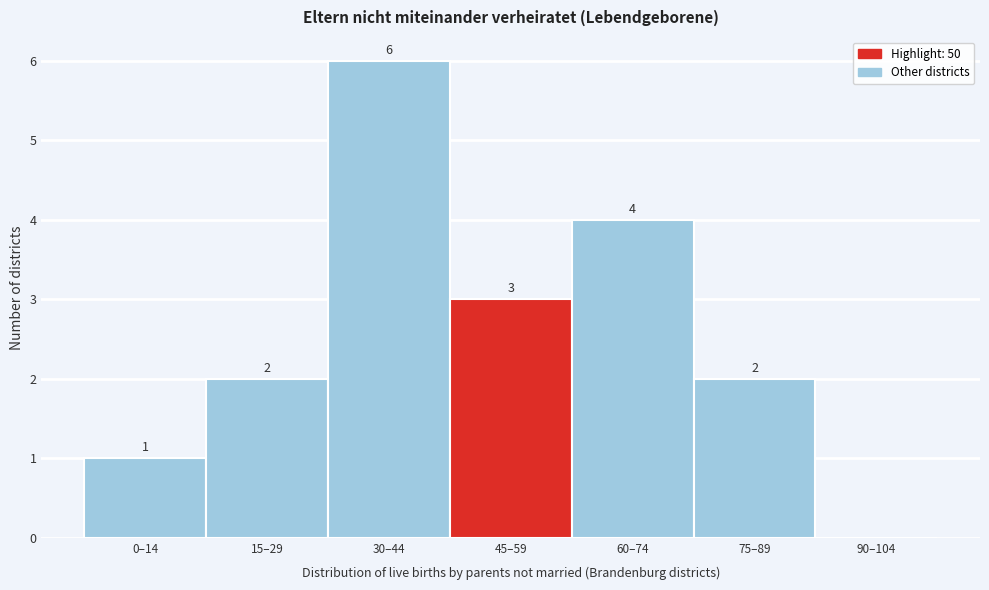

Reading right to left, transcribe all the data shown in this chart.

90–104=0	75–89=2	60–74=4	45–59=3	30–44=6	15–29=2	0–14=1